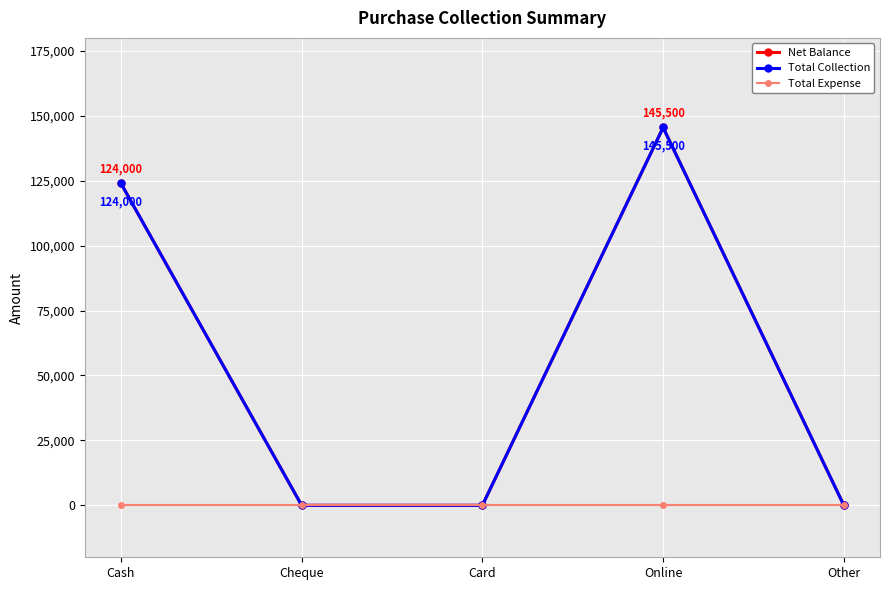

Is this an area chart (filled region under the line)?

No